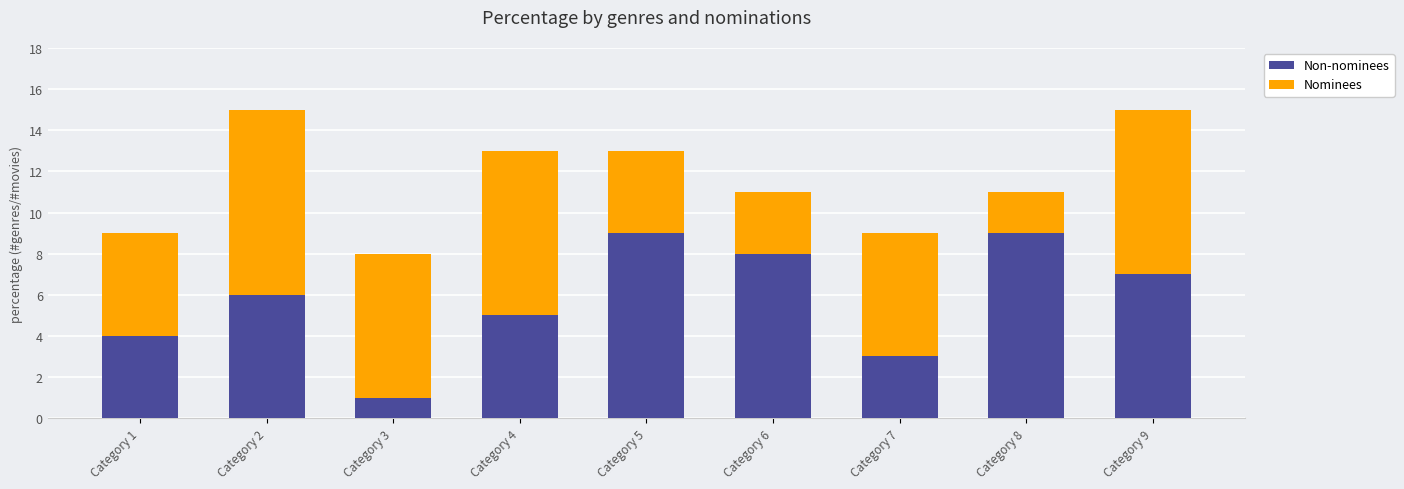

What is the total value across all series at Category 1?

9